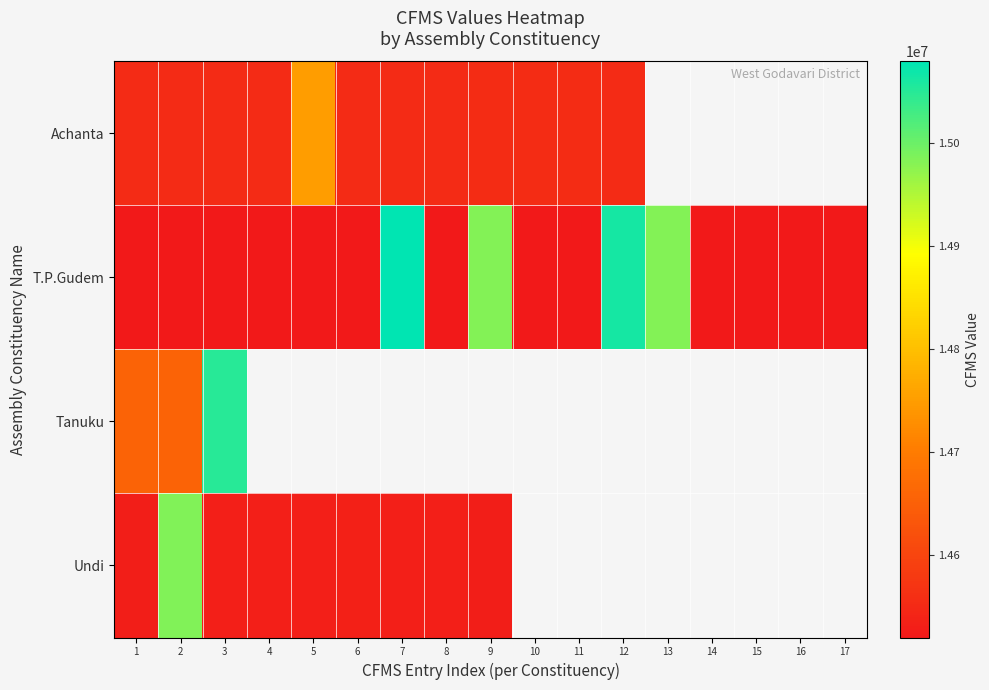

What is the highest value of the Tanuku series?

15049627.0